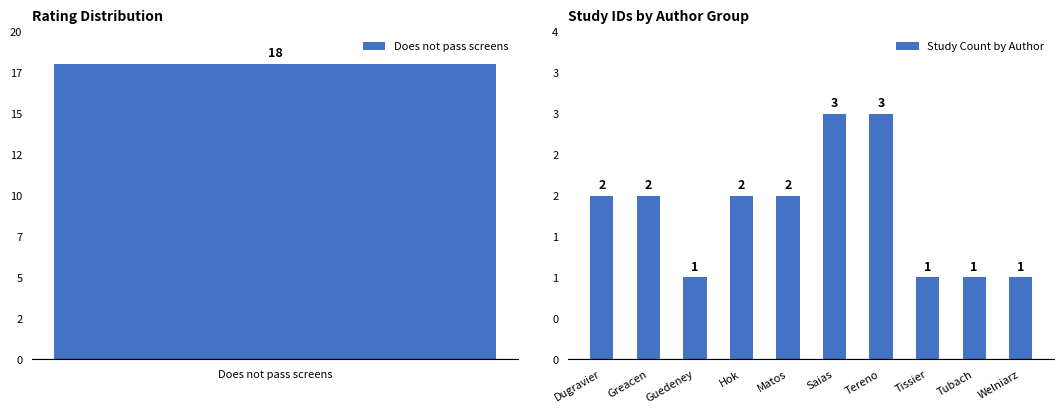

What is the value of the 5th bar from the left?

2